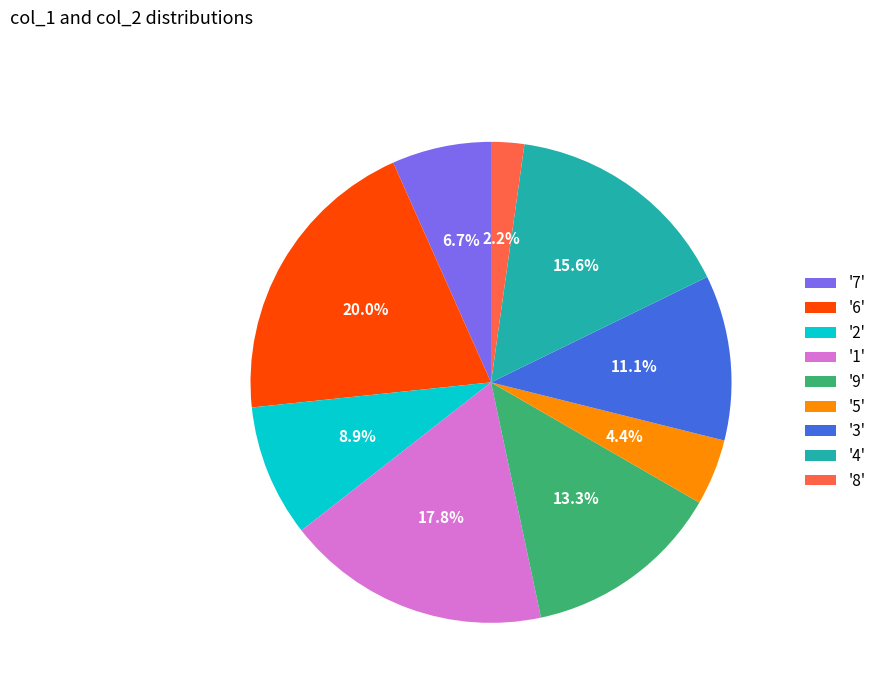

What is the total percentage of '4' and '9'?

28.9%